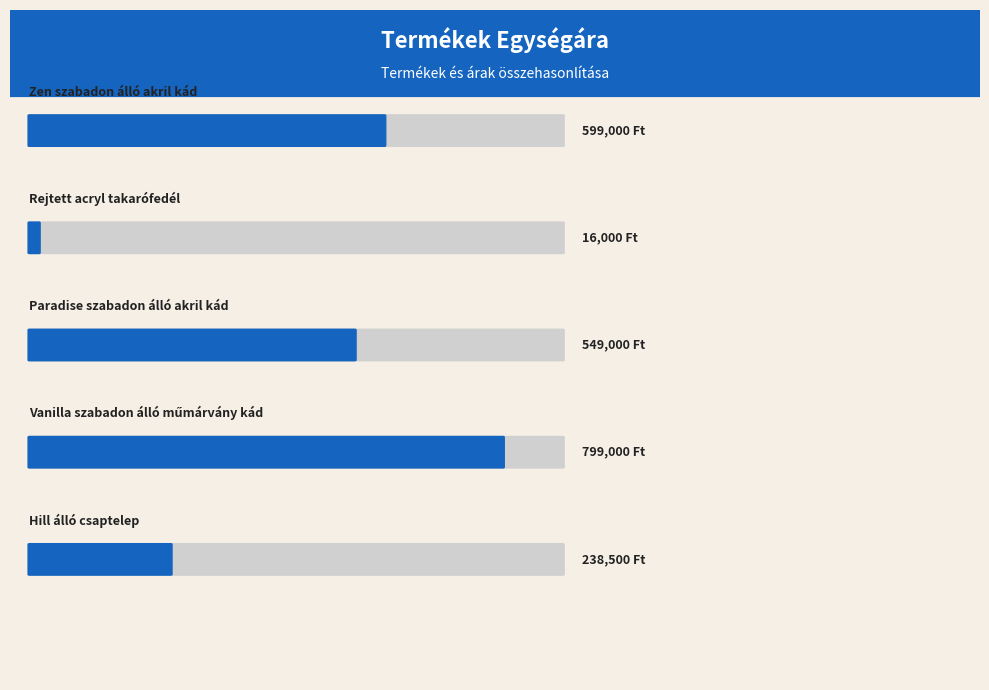

What is the sum of the values at Hill álló
csaptelep and Paradise szabadon
álló akril kád?

787500